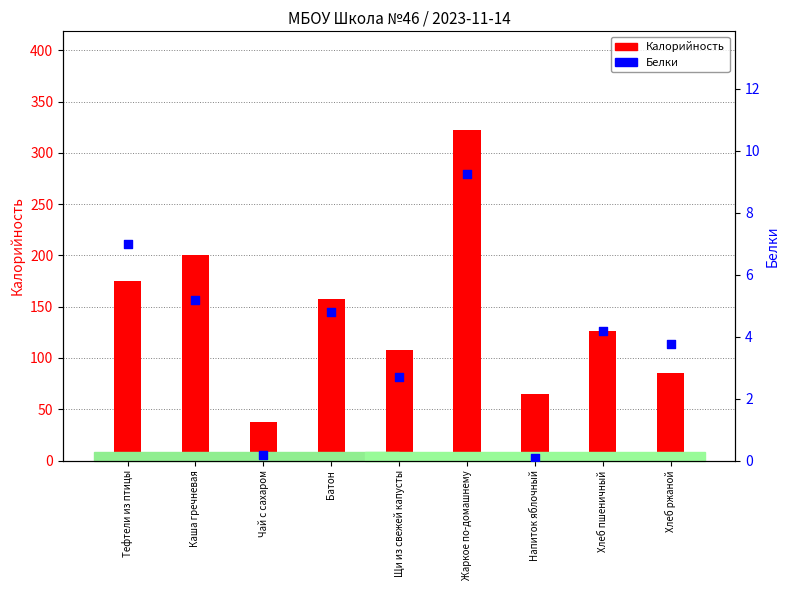

Is the value of Калорийность at Хлеб пшеничный greater than the value of Белки at Жаркое по-домашнему?

Yes